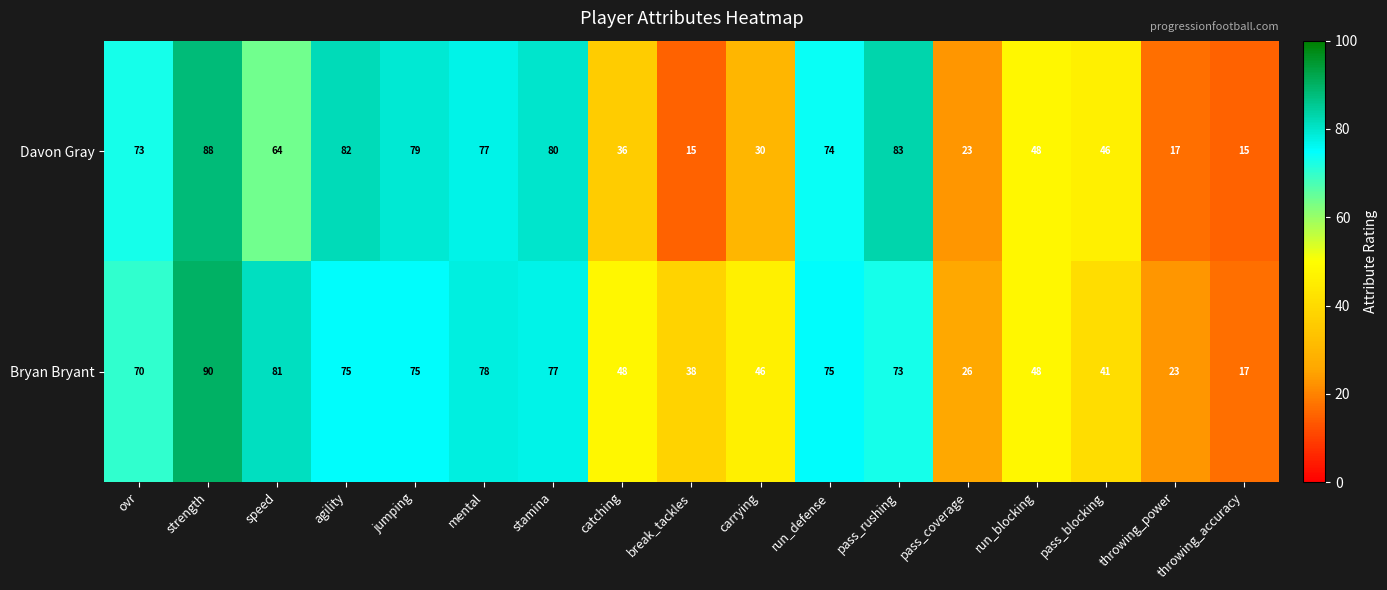

At which category is the sum across all series the highest?

strength